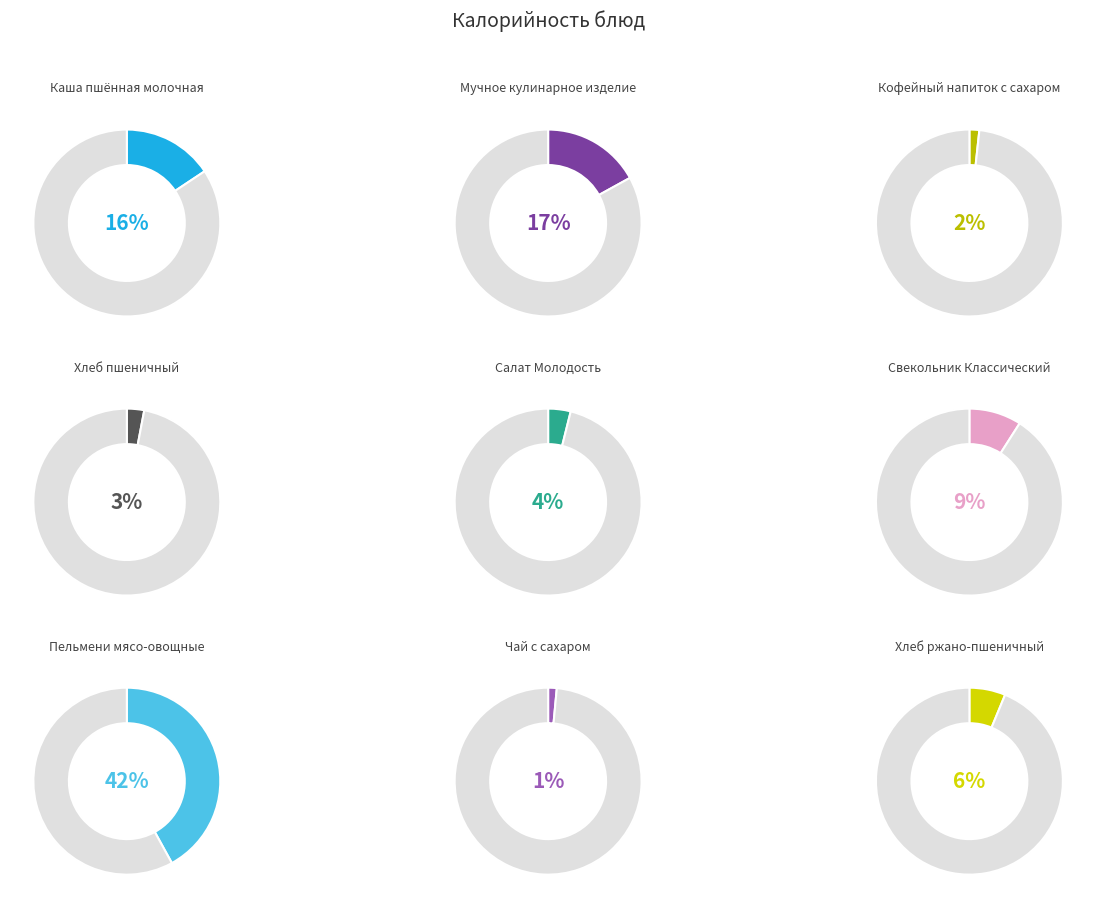

To the nearest percent, what is the difference between the largest and smallest slice percentages?

41%